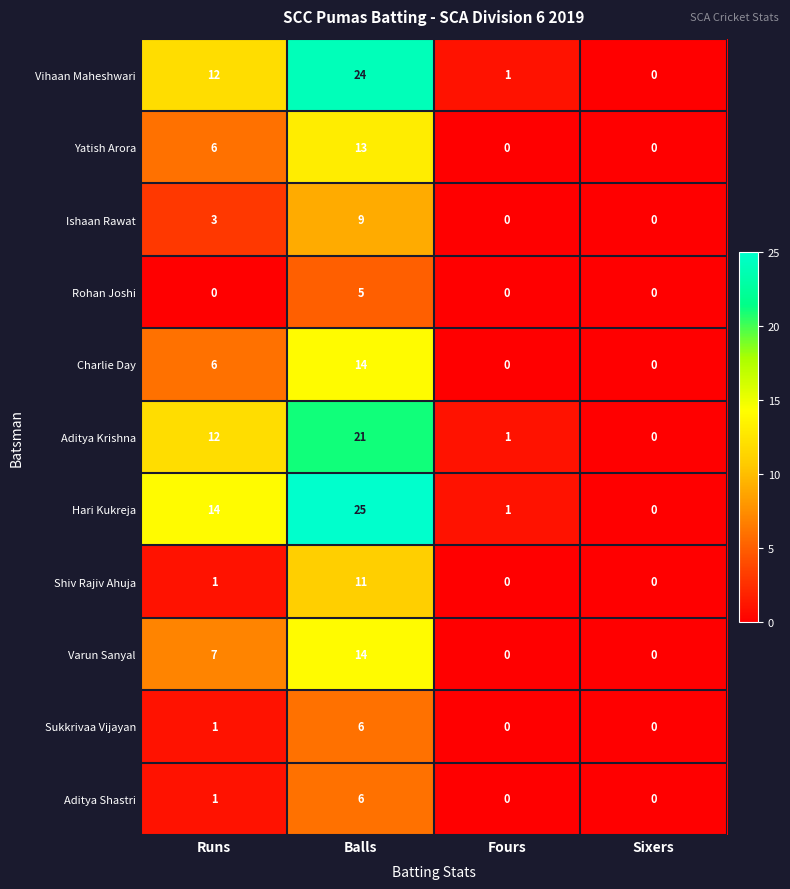

Is the value of Aditya Shastri at Runs greater than the value of Yatish Arora at Balls?

No